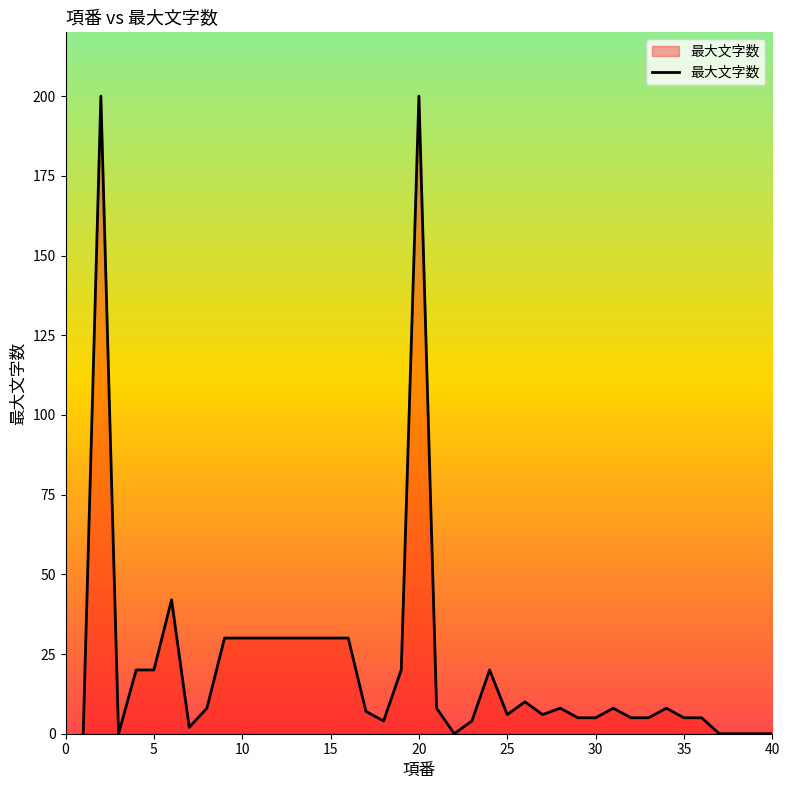

What is the difference between the maximum and second lowest values?

200